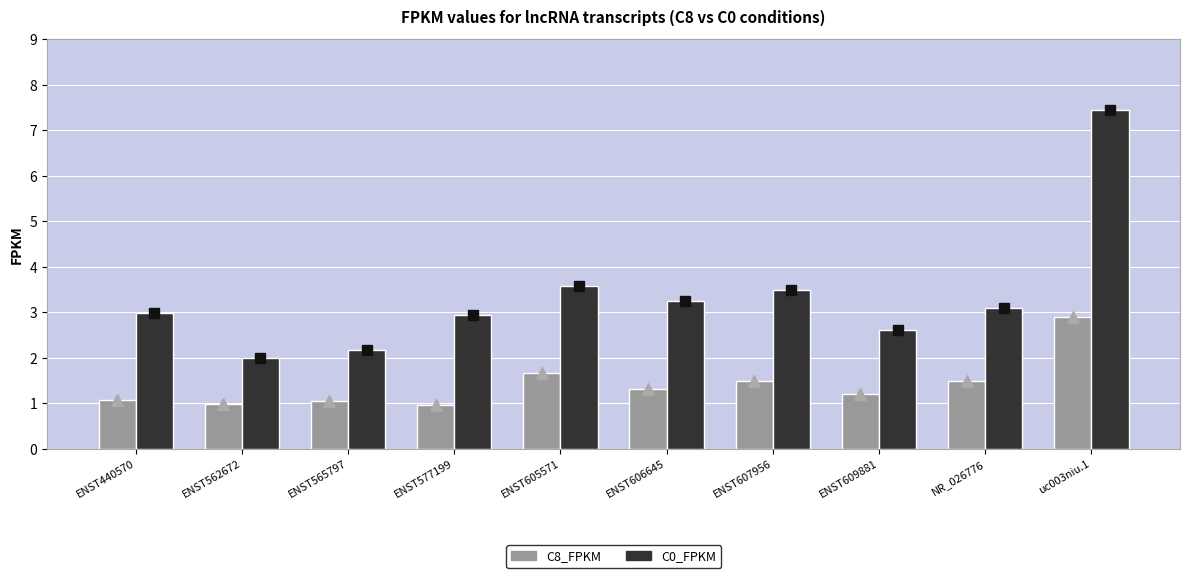

Reading left to right, what are all the values shown in this chart?

C8_FPKM: ENST440570=1.1	ENST562672=1.0	ENST565797=1.0	ENST577199=1.0	ENST605571=1.7	ENST606645=1.3	ENST607956=1.5	ENST609881=1.2	NR_026776=1.5	uc003niu.1=2.9
C0_FPKM: ENST440570=3.0	ENST562672=2.0	ENST565797=2.2	ENST577199=2.9	ENST605571=3.6	ENST606645=3.3	ENST607956=3.5	ENST609881=2.6	NR_026776=3.1	uc003niu.1=7.4